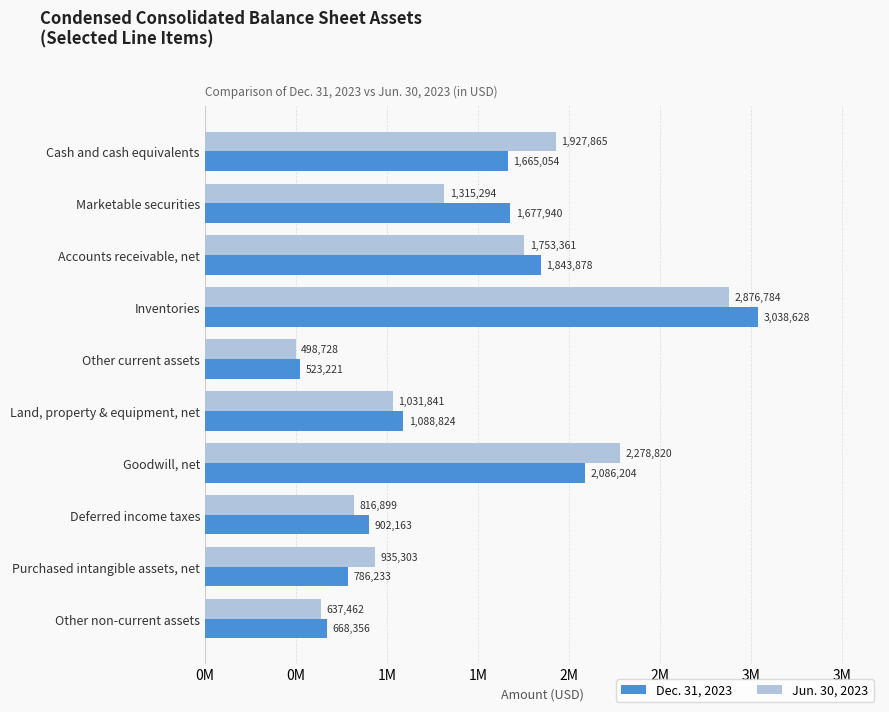

What are all the series names shown in the legend?

Dec. 31, 2023, Jun. 30, 2023